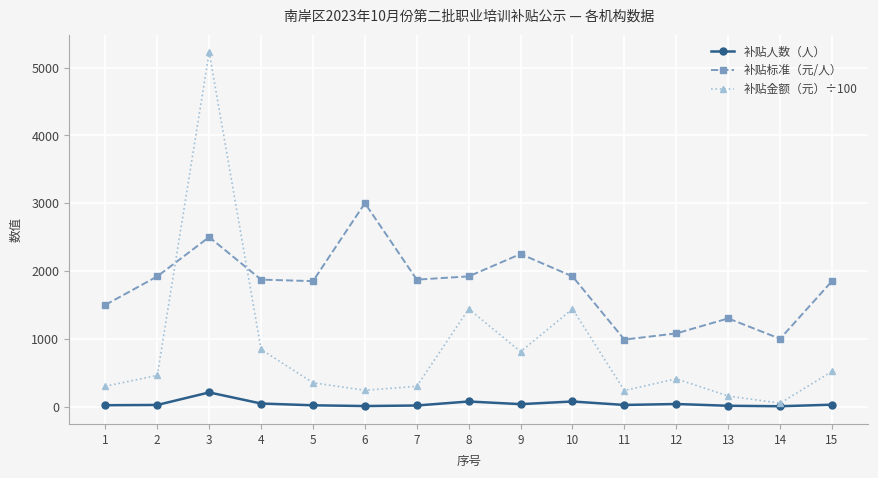

Rank the series by their maximum value, from highest to lowest.

补贴金额（元）÷100, 补贴标准（元/人）, 补贴人数（人）